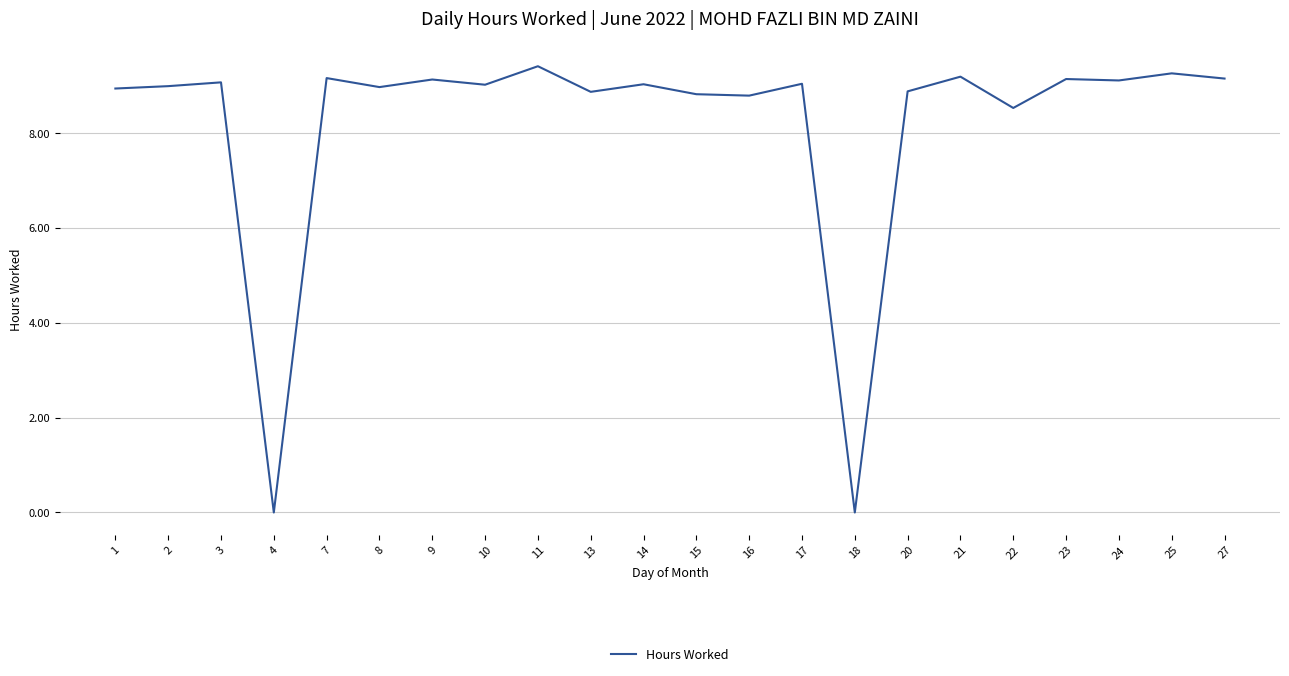

True or false: the data shows 14.1 at 14.

False